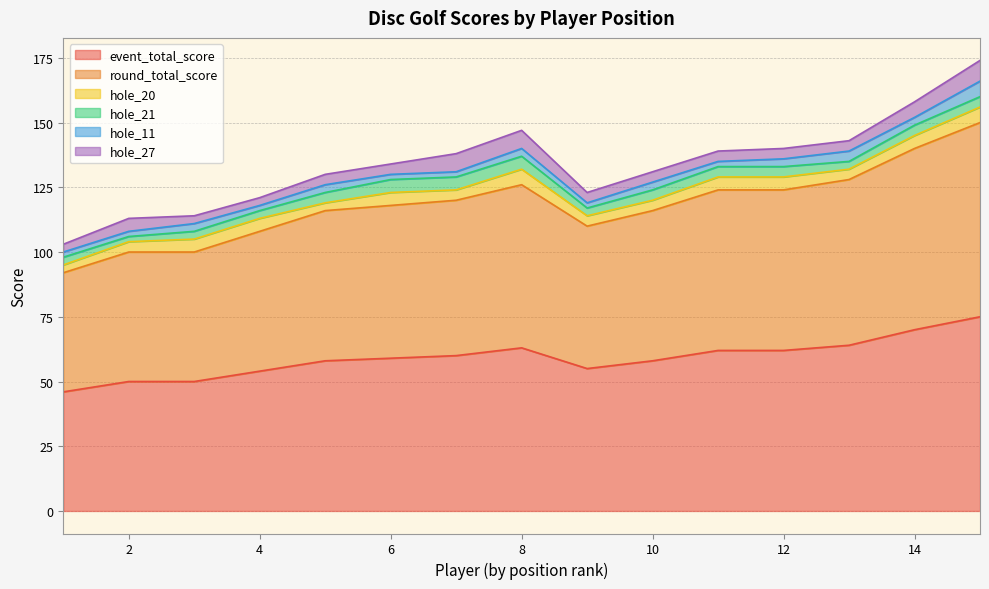

Which series has the largest range (max minus min)?

event_total_score